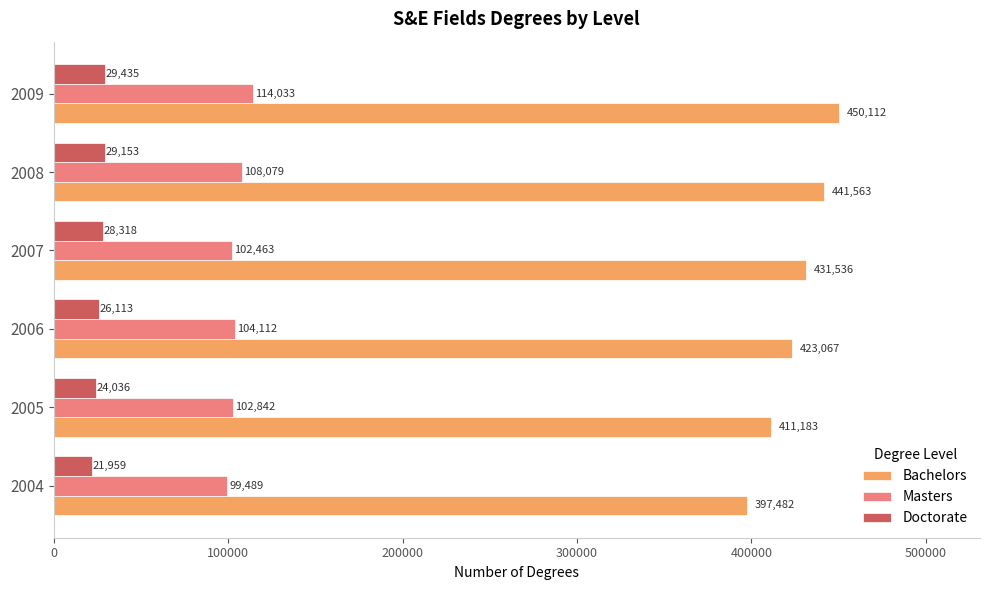

How many Bachelors values are between 411183 and 441563?

4